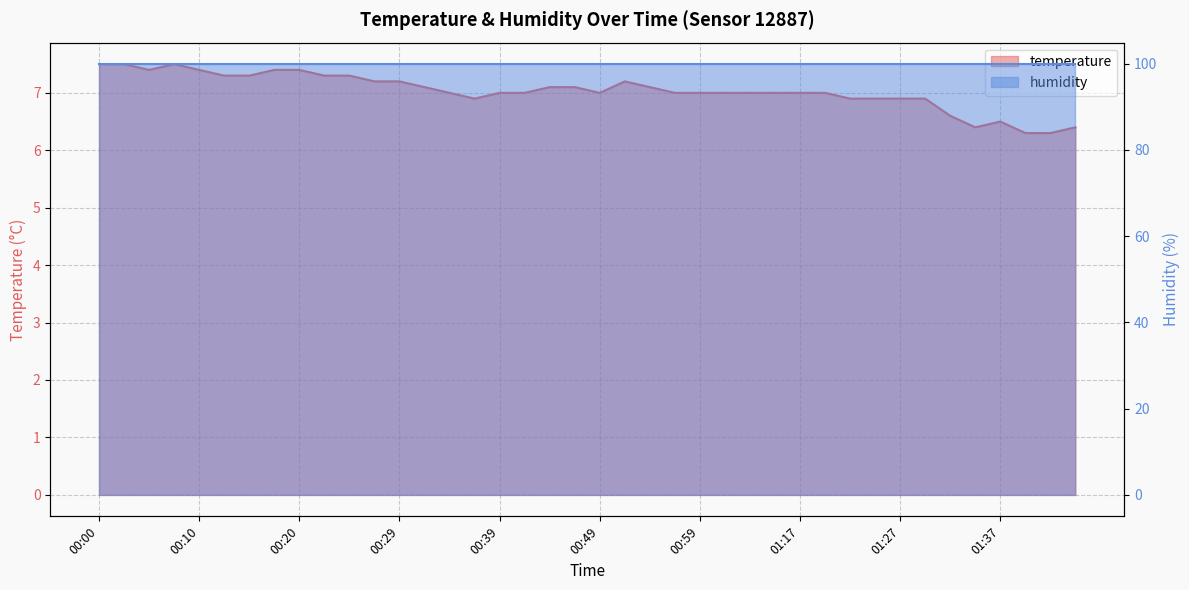

How many categories are shown in the chart?

40